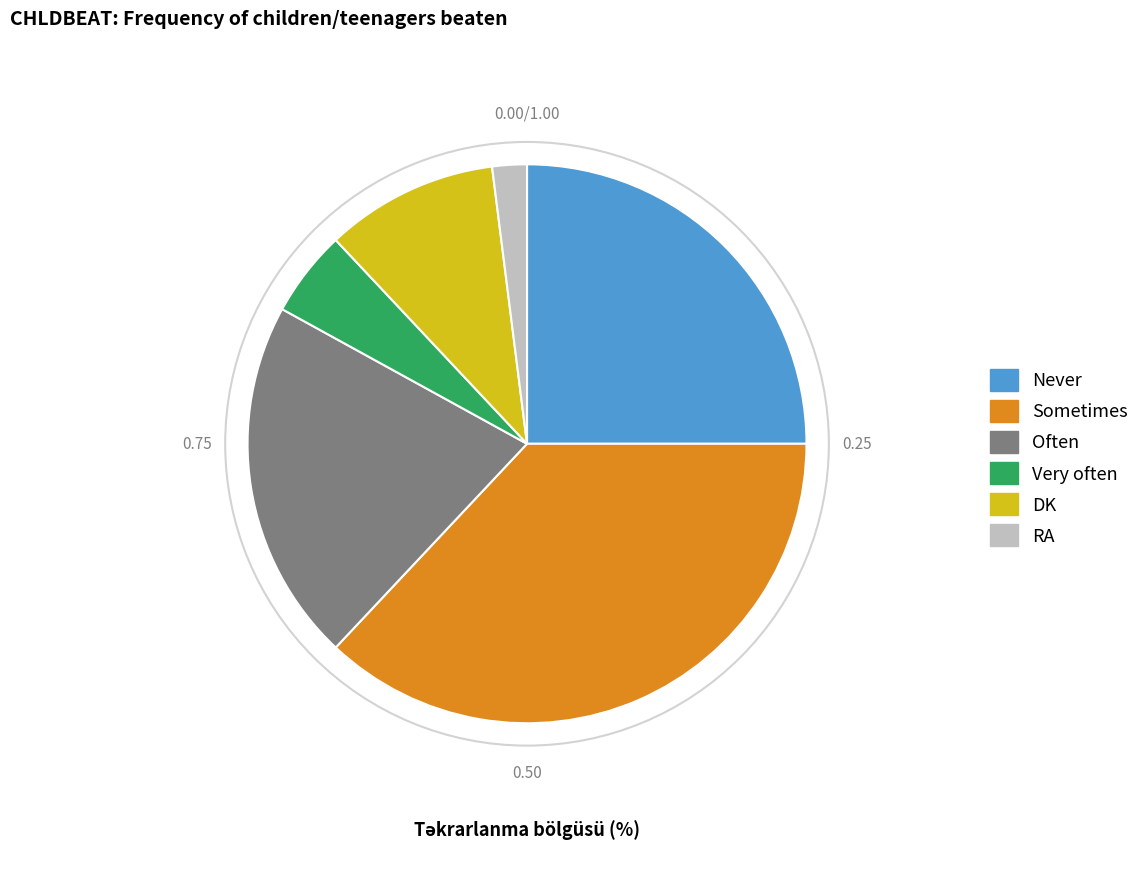

How many slices are in this pie chart?

6